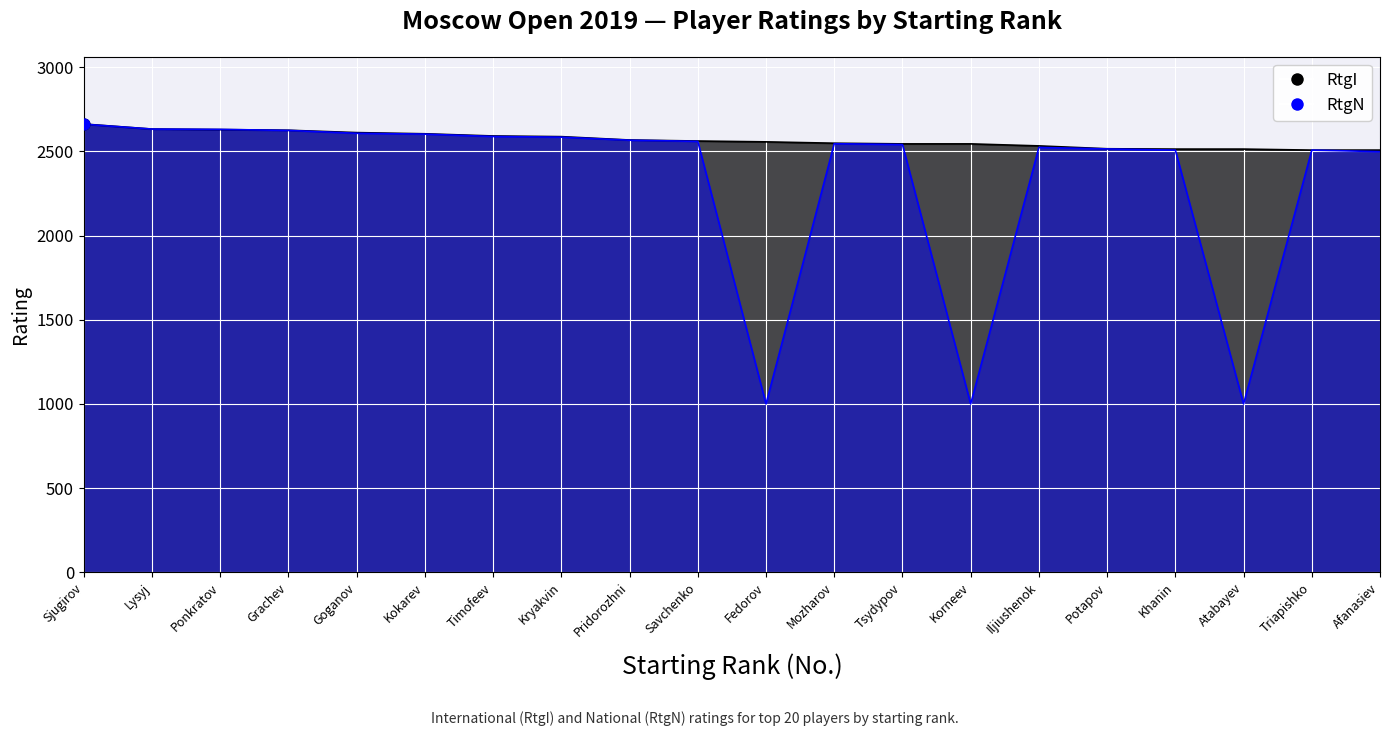

Which series has the largest total across all categories?

RtgI